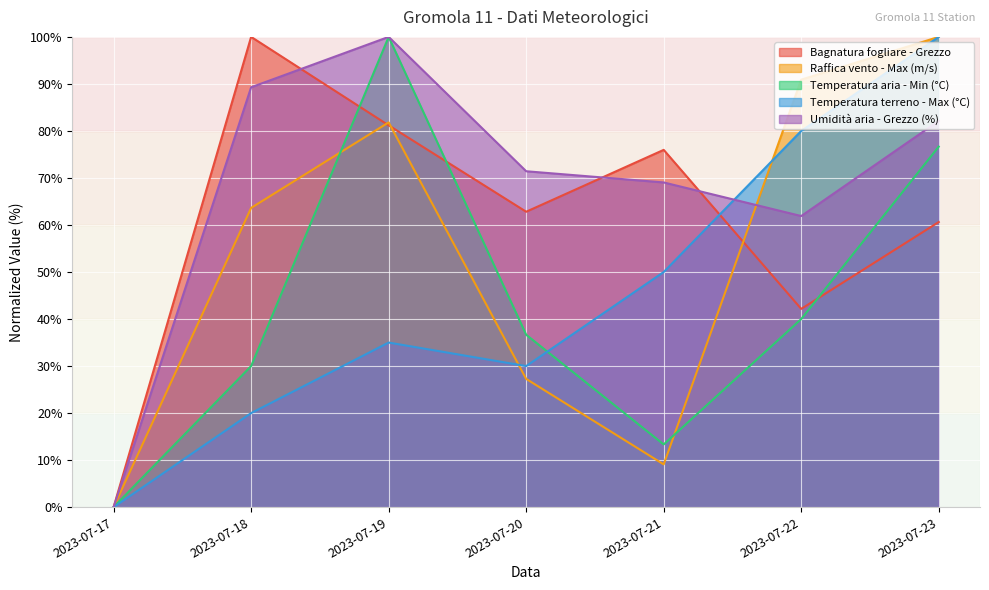

How many series are shown in this chart?

5